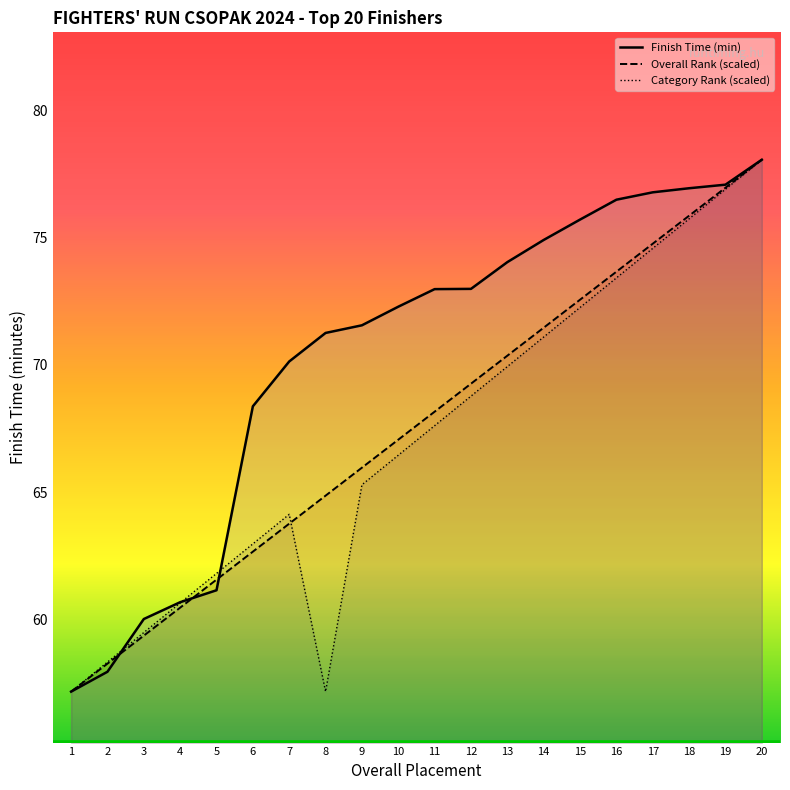

What value does the Category Rank (scaled) series have at 15?

72.2